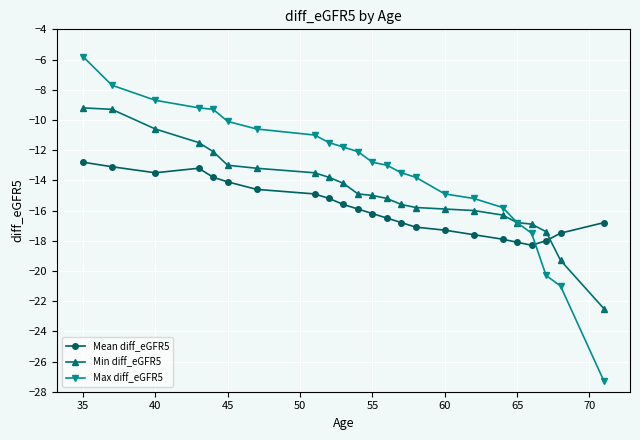

What is the minimum value for Min diff_eGFR5?

-22.5